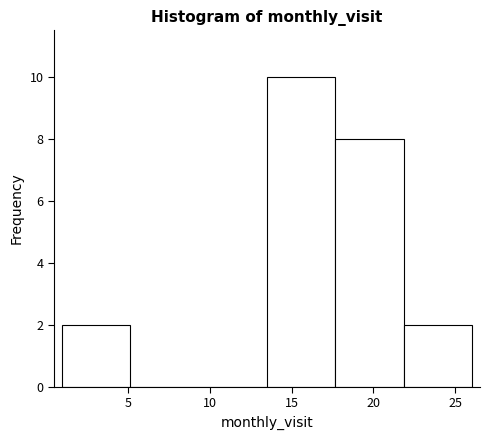

Reading left to right, list every bar in this chart as the range it spans on the x-axis followed by its height. Neither the bar edges nor the heights are printed on the chart, so give them approximately, as read against the axes.

1.0 to 5.0: 2
5.0 to 9.5: 0
9.5 to 13.5: 0
13.5 to 17.5: 10
17.5 to 22.0: 8
22.0 to 26.0: 2